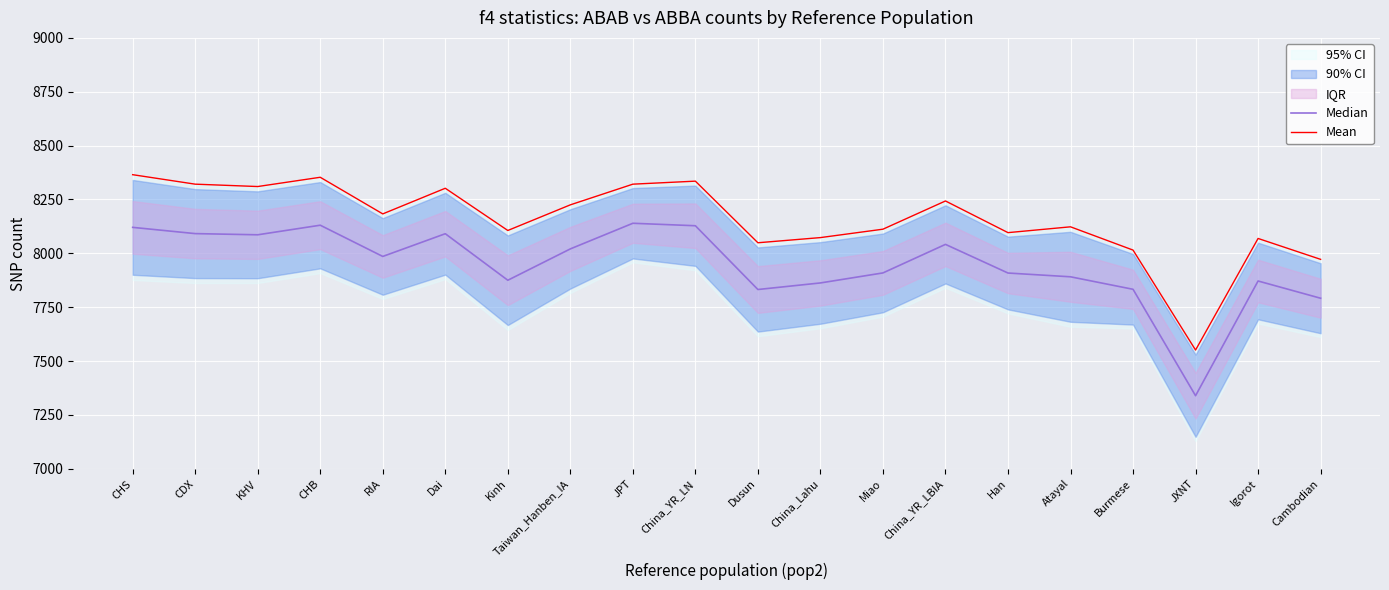

Where does the Median series first go above 7985?

CHS